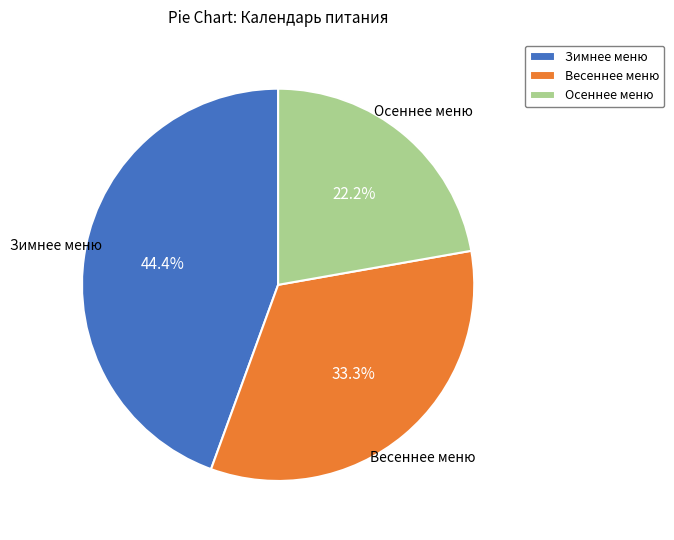

Rank the categories by value from highest to lowest.

Зимнее меню, Весеннее меню, Осеннее меню